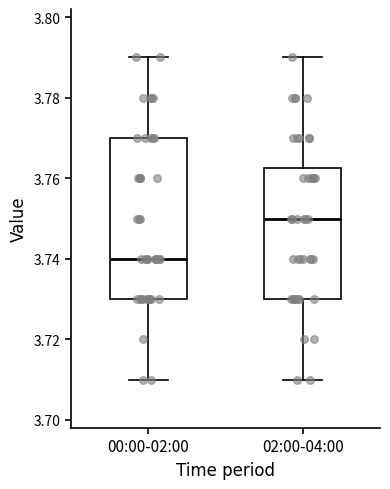

Which box is the tallest, from its lower edge to its upper edge?

00:00-02:00